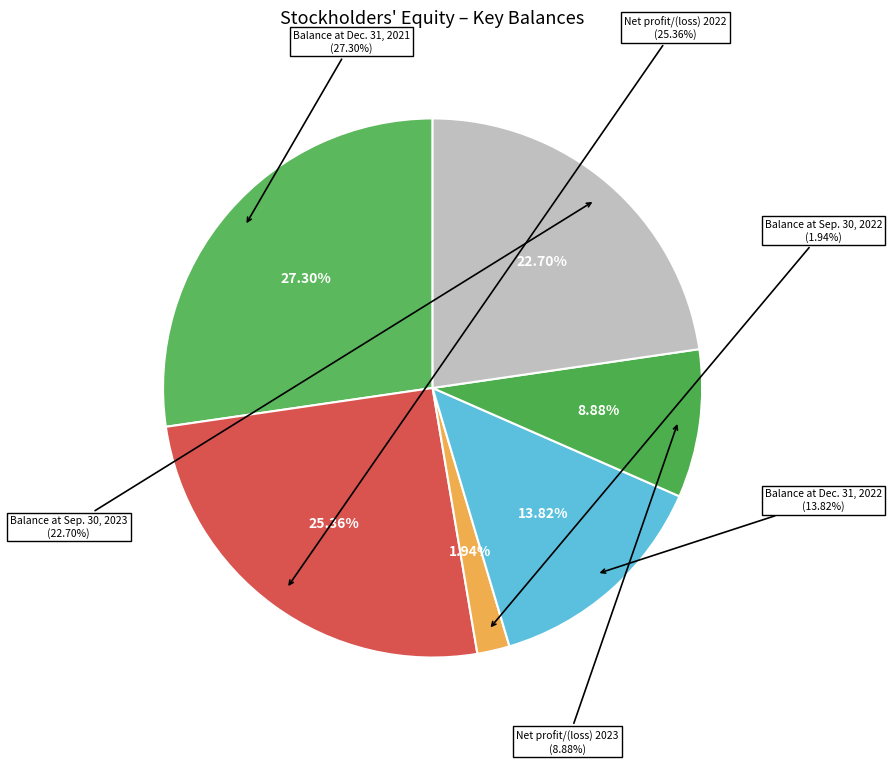

What percentage is NOT represented by Balance at Sep. 30, 2023?

77.3%